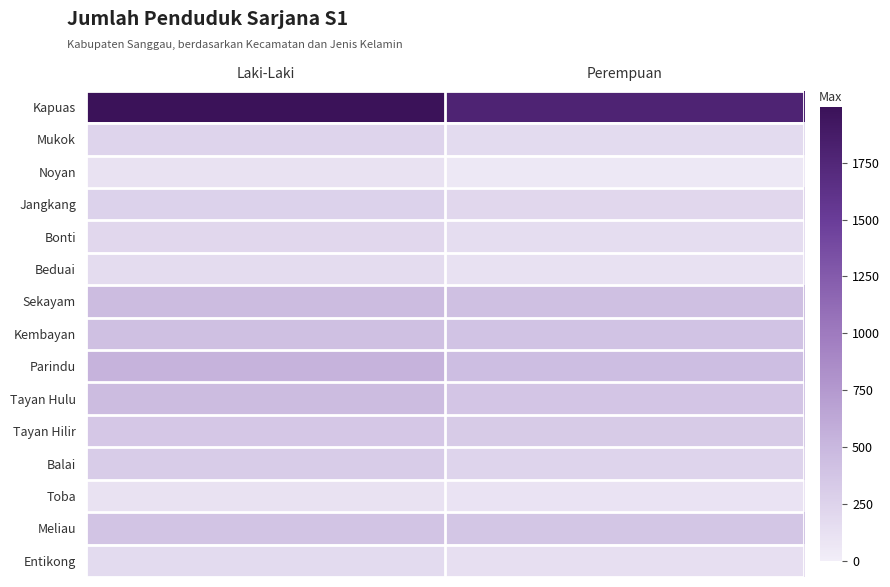

Reading right to left, extract all data points from this chart.

Kapuas: Perempuan=1786	Laki-Laki=1995
Mukok: Perempuan=177	Laki-Laki=236
Noyan: Perempuan=62	Laki-Laki=104
Jangkang: Perempuan=206	Laki-Laki=261
Bonti: Perempuan=161	Laki-Laki=206
Beduai: Perempuan=120	Laki-Laki=164
Sekayam: Perempuan=423	Laki-Laki=461
Kembayan: Perempuan=396	Laki-Laki=427
Parindu: Perempuan=439	Laki-Laki=532
Tayan Hulu: Perempuan=380	Laki-Laki=466
Tayan Hilir: Perempuan=321	Laki-Laki=356
Balai: Perempuan=235	Laki-Laki=308
Toba: Perempuan=96	Laki-Laki=108
Meliau: Perempuan=373	Laki-Laki=383
Entikong: Perempuan=139	Laki-Laki=175